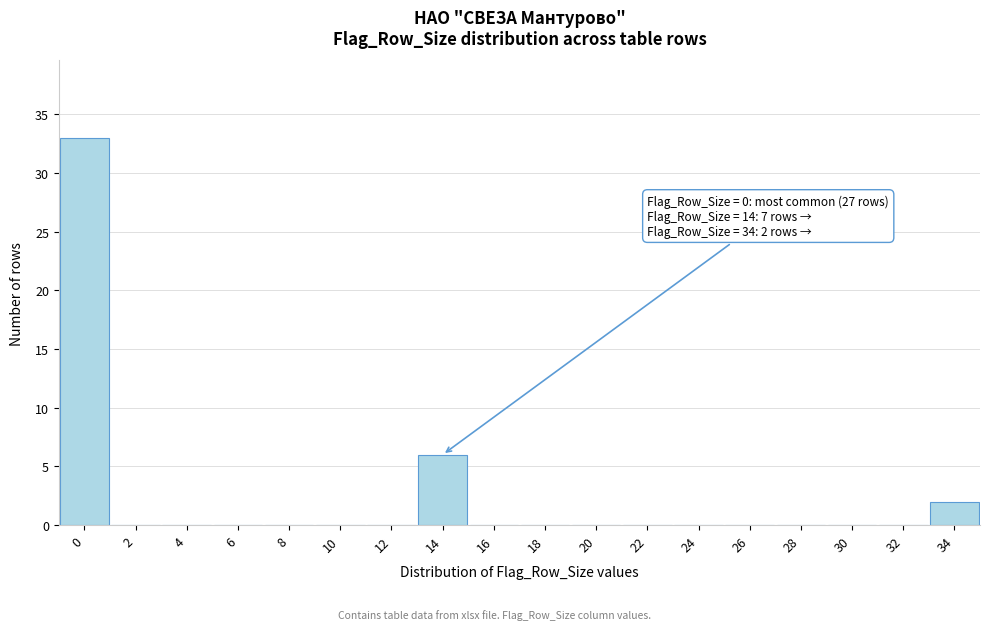

Which range on the x-axis has the tallest bar?

-1 to 1